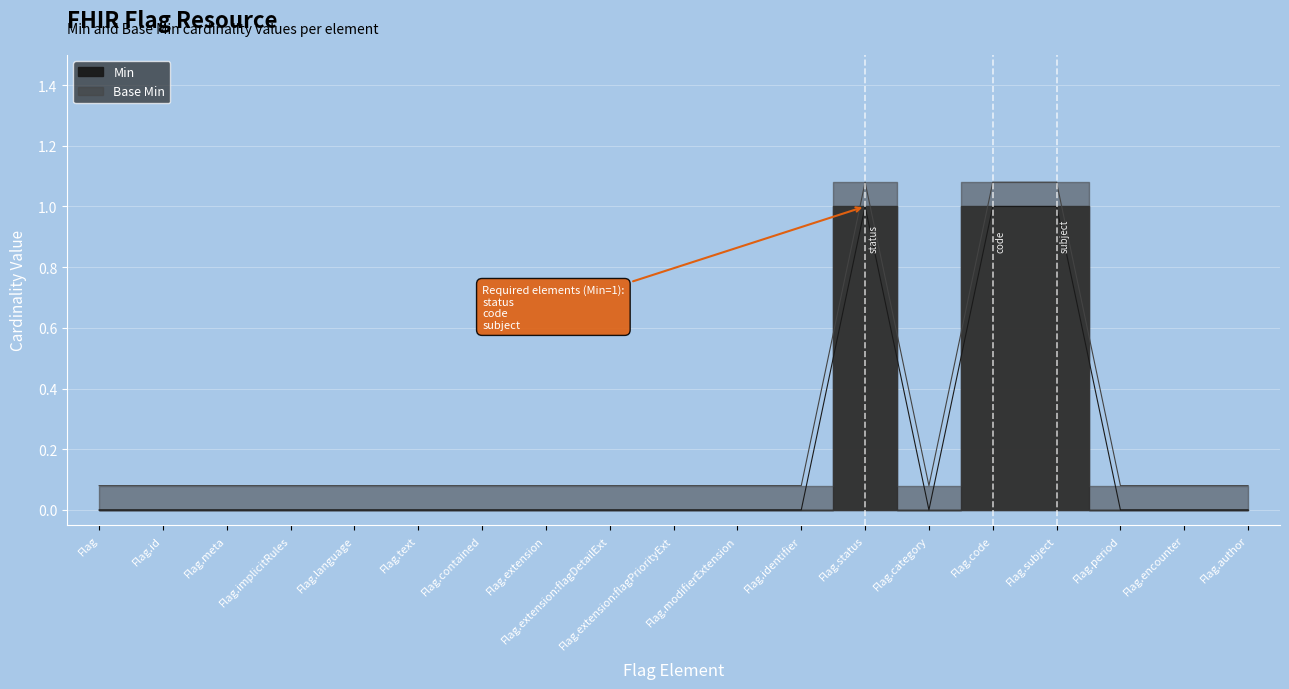

What are all the series names shown in the legend?

Min, Base Min